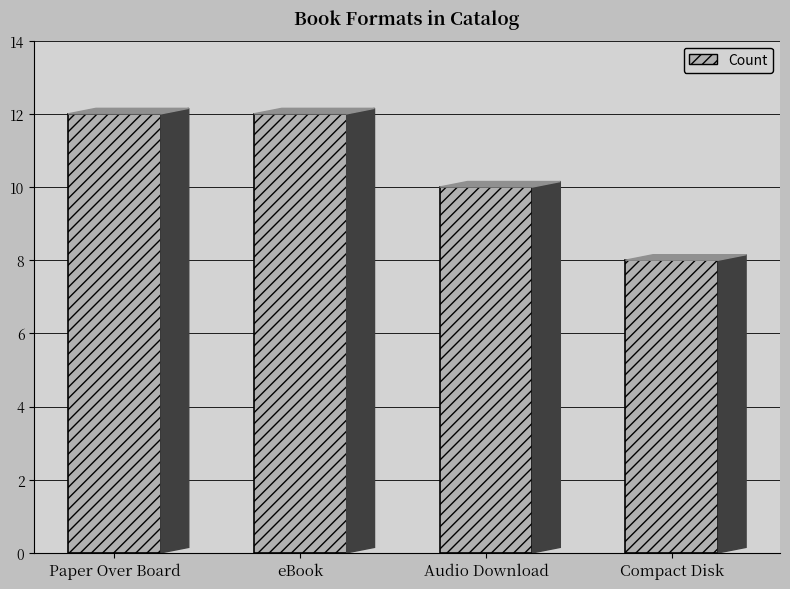

Is it true that the value at Compact Disk is 10?

False